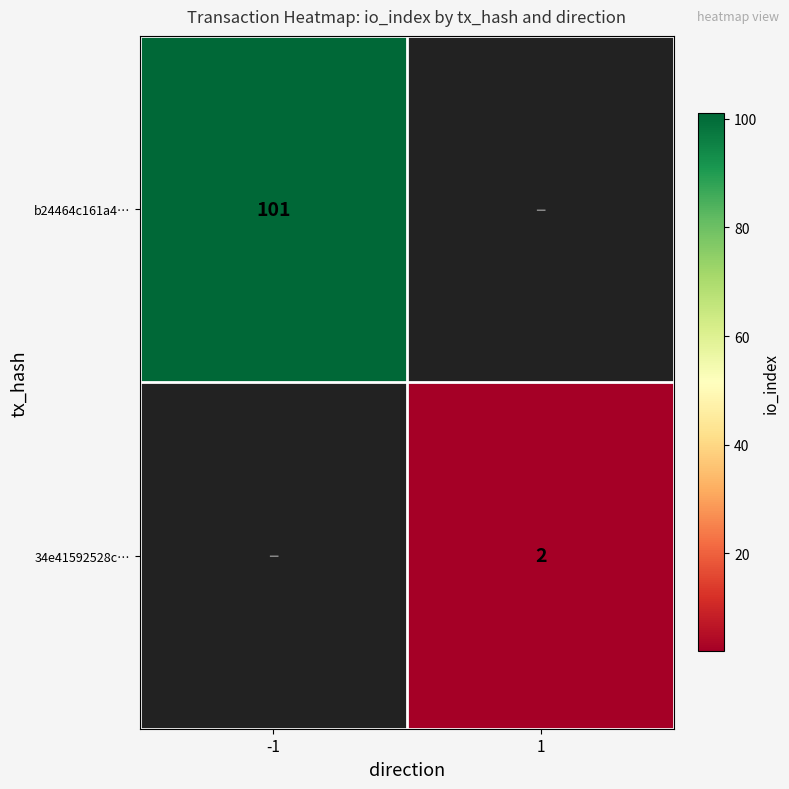

Is it true that b24464c161a4… equals 101 at -1?

True